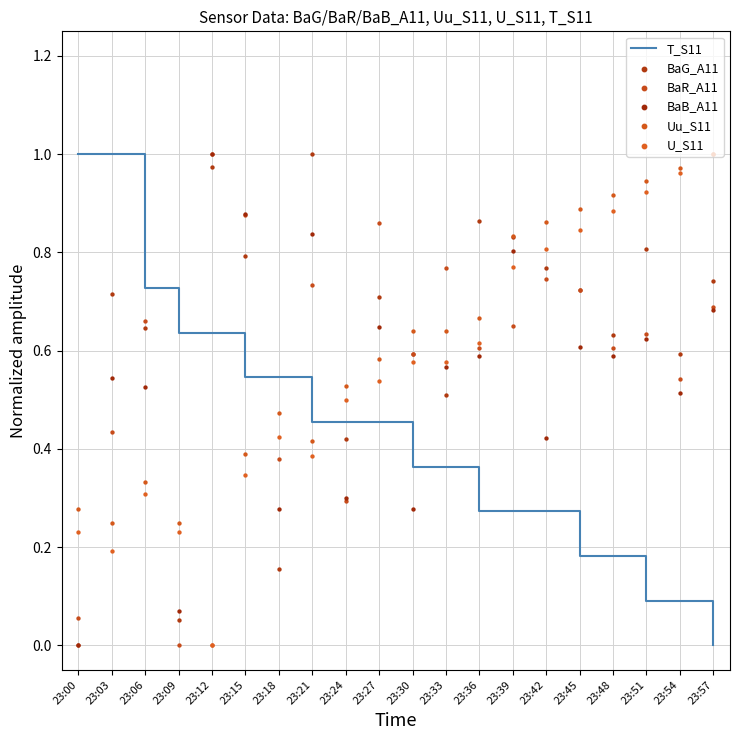

Which series has the widest spread of Y values?

T_S11